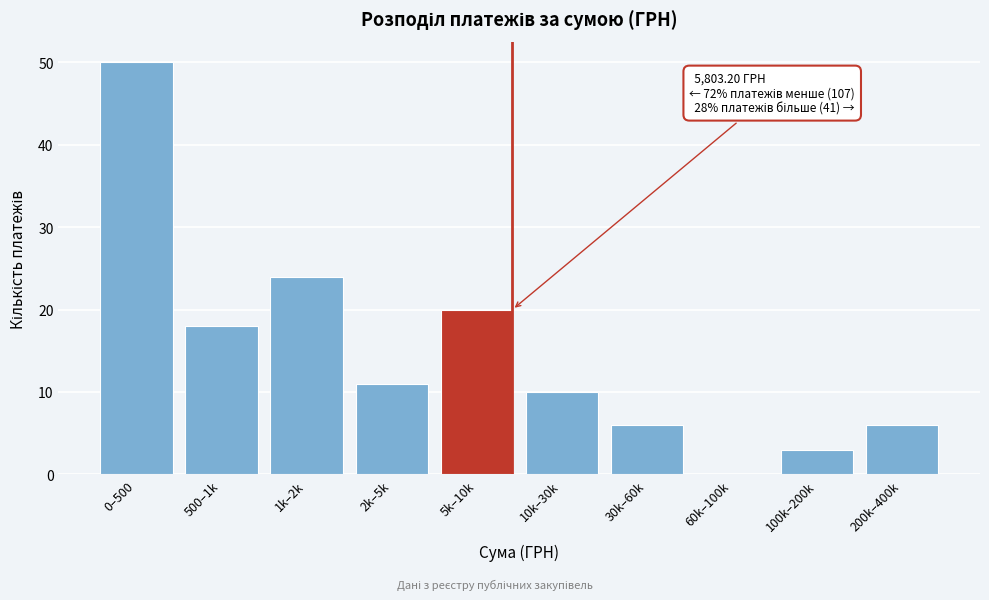

Reading right to left, what are all the values shown in this chart?

200k–400k=6	100k–200k=3	60k–100k=0	30k–60k=6	10k–30k=10	5k–10k=20	2k–5k=11	1k–2k=24	500–1k=18	0–500=50